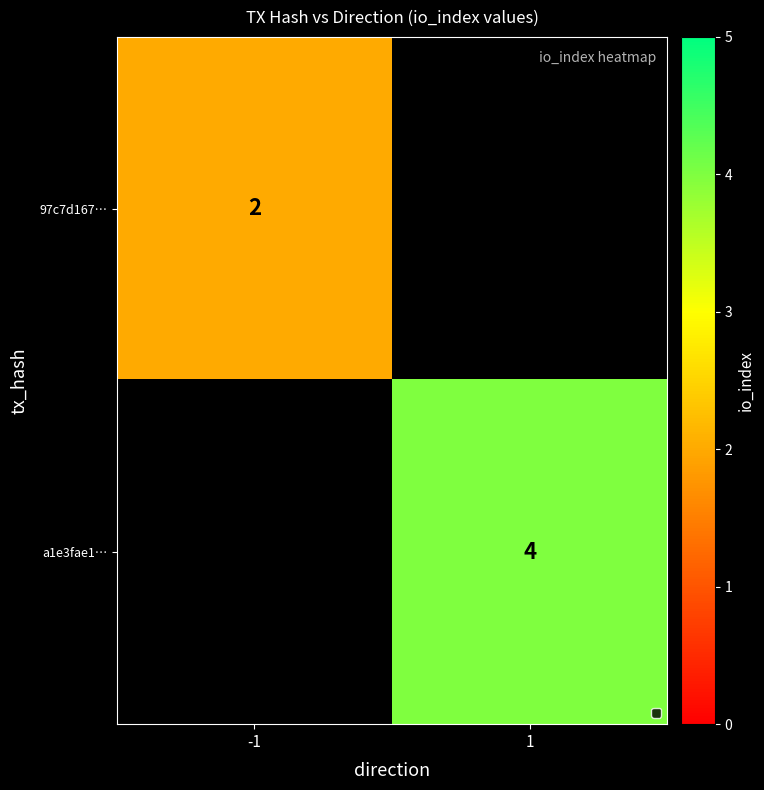

Is it true that 97c7d167… equals 2 at -1?

True